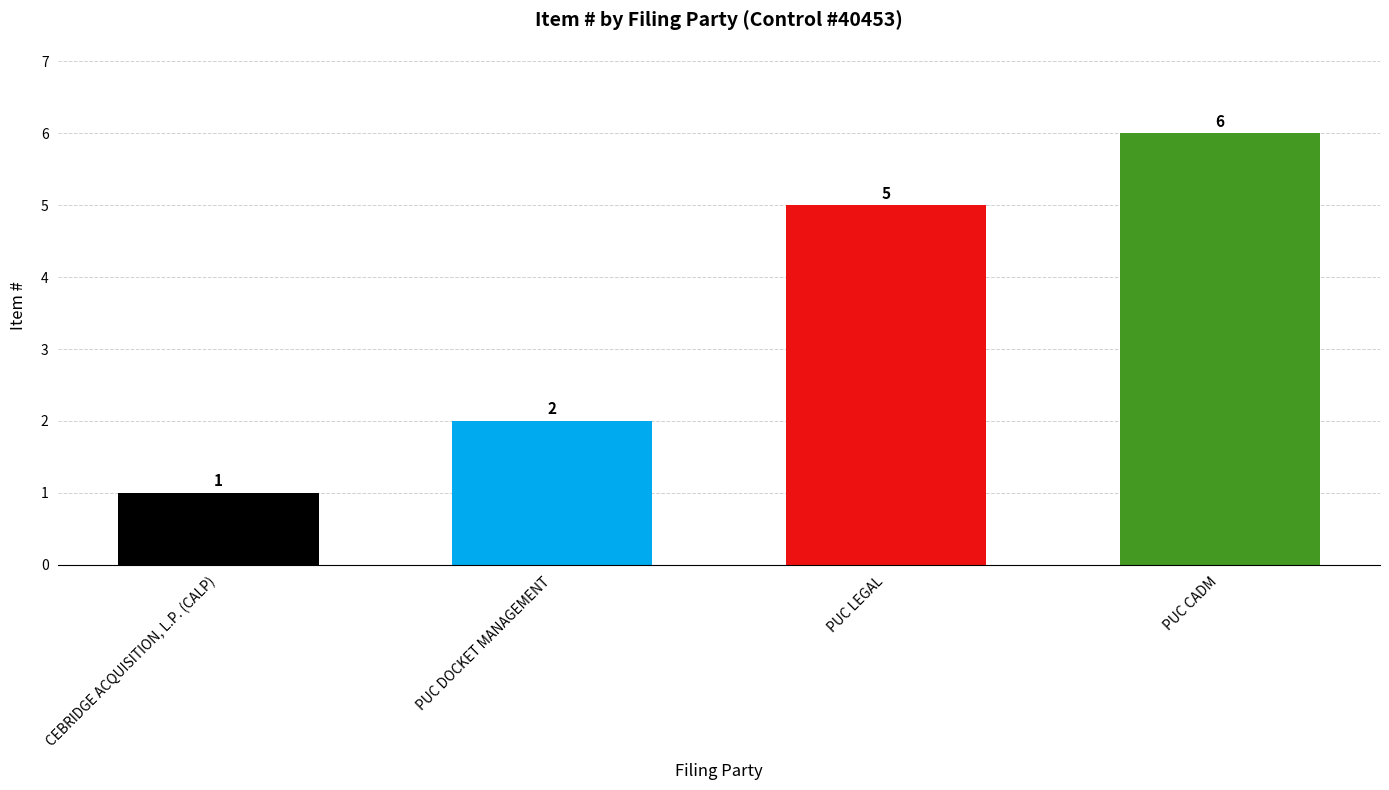

What is the difference between the values at PUC CADM and PUC LEGAL?

1